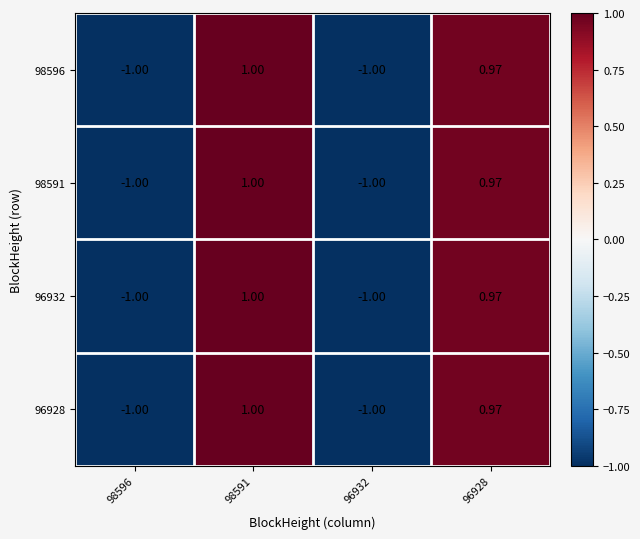

Is the value of 96932 at 98591 greater than the value of 96928 at 96932?

Yes